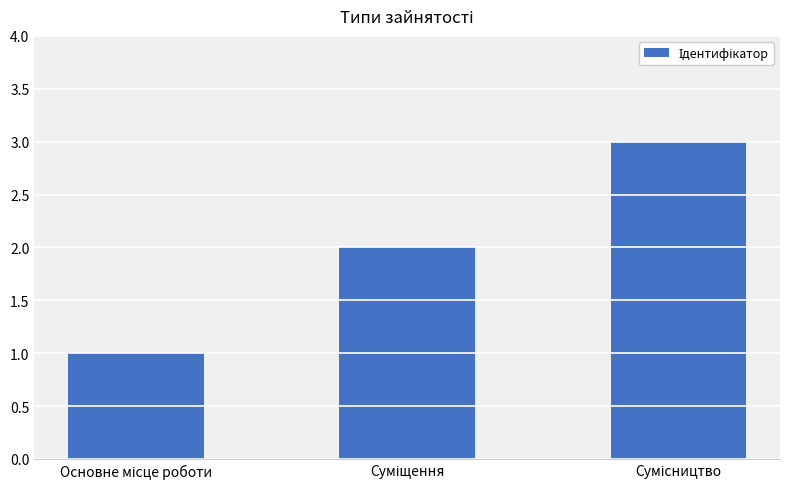

What is the maximum value shown in the chart?

3